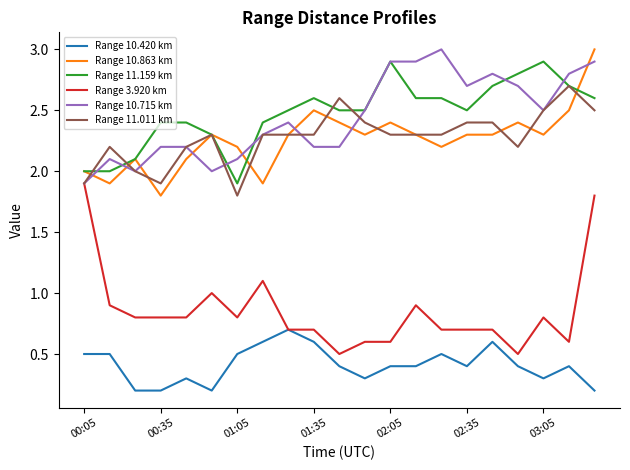

What is the sum of all Range 10.420 km values?

8.6